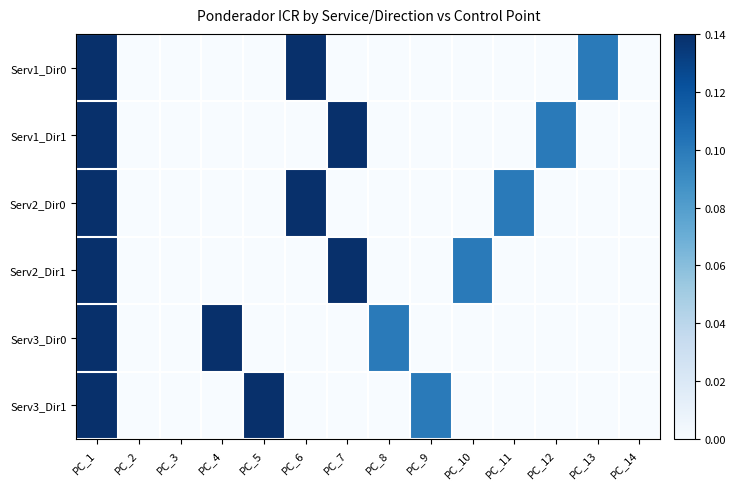

How many distinct data groups are displayed?

6